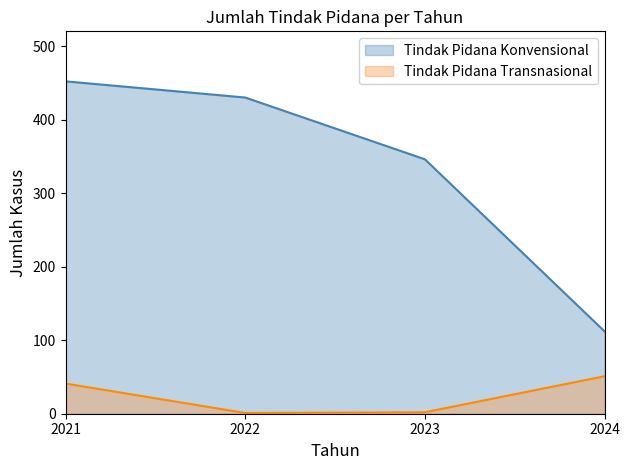

What is the value of the Tindak Pidana Transnasional point at the 1st from the left?

41